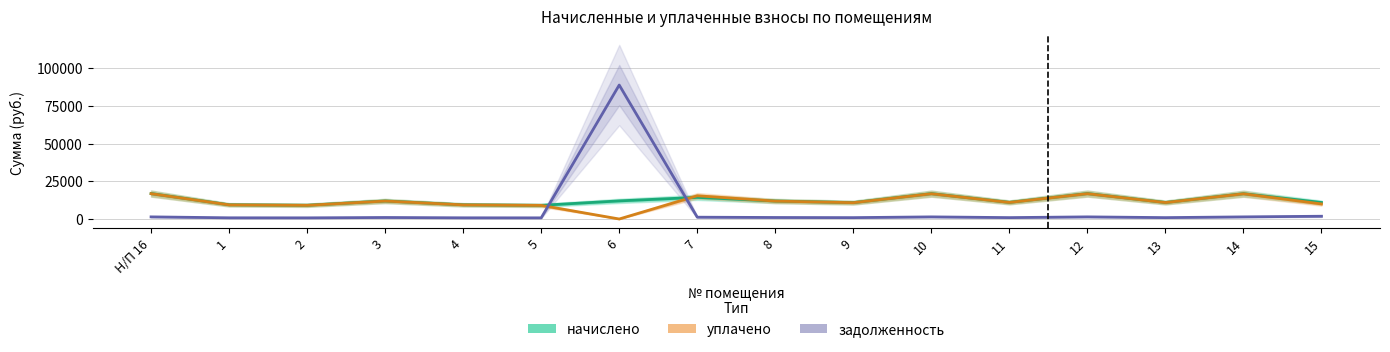

Which series has the widest spread of values?

задолженность